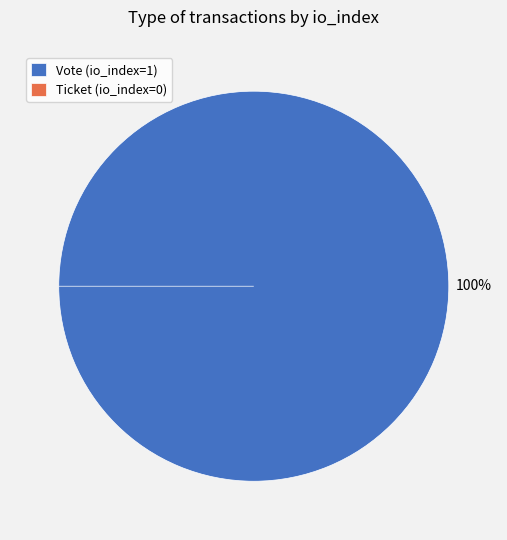

Which has a higher value, Vote (io_index=1) or Ticket (io_index=0)?

Vote (io_index=1)